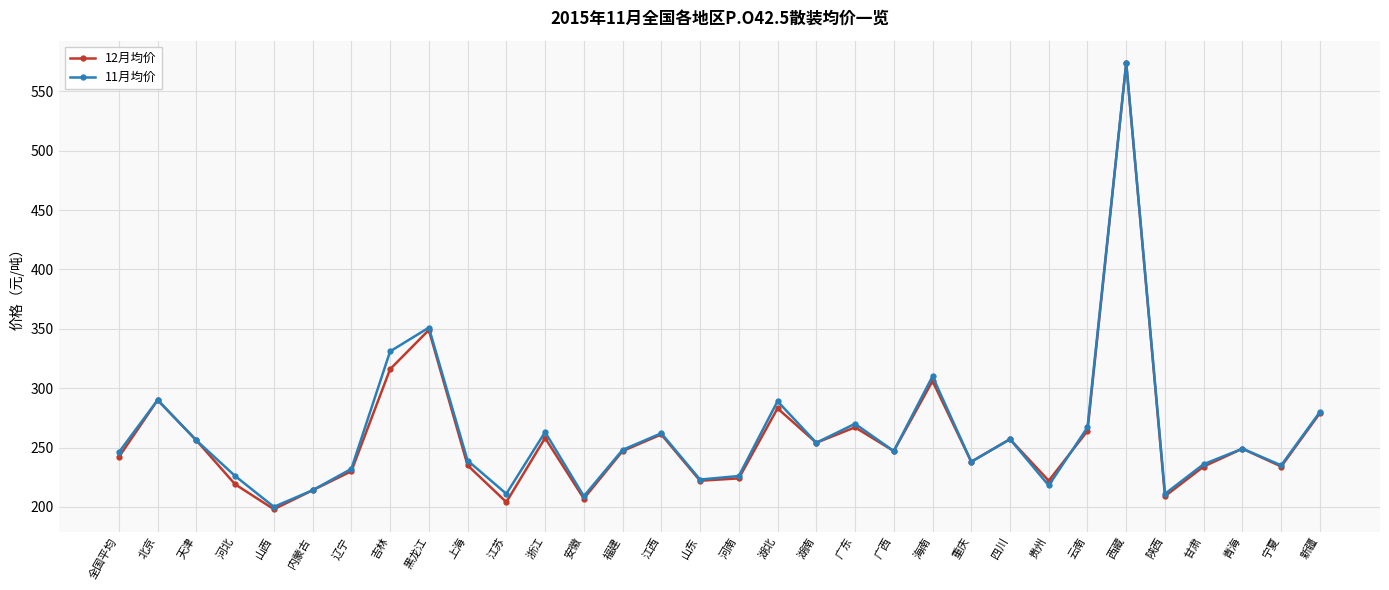

What is the difference between the maximum and minimum values in the 11月均价 series?

374